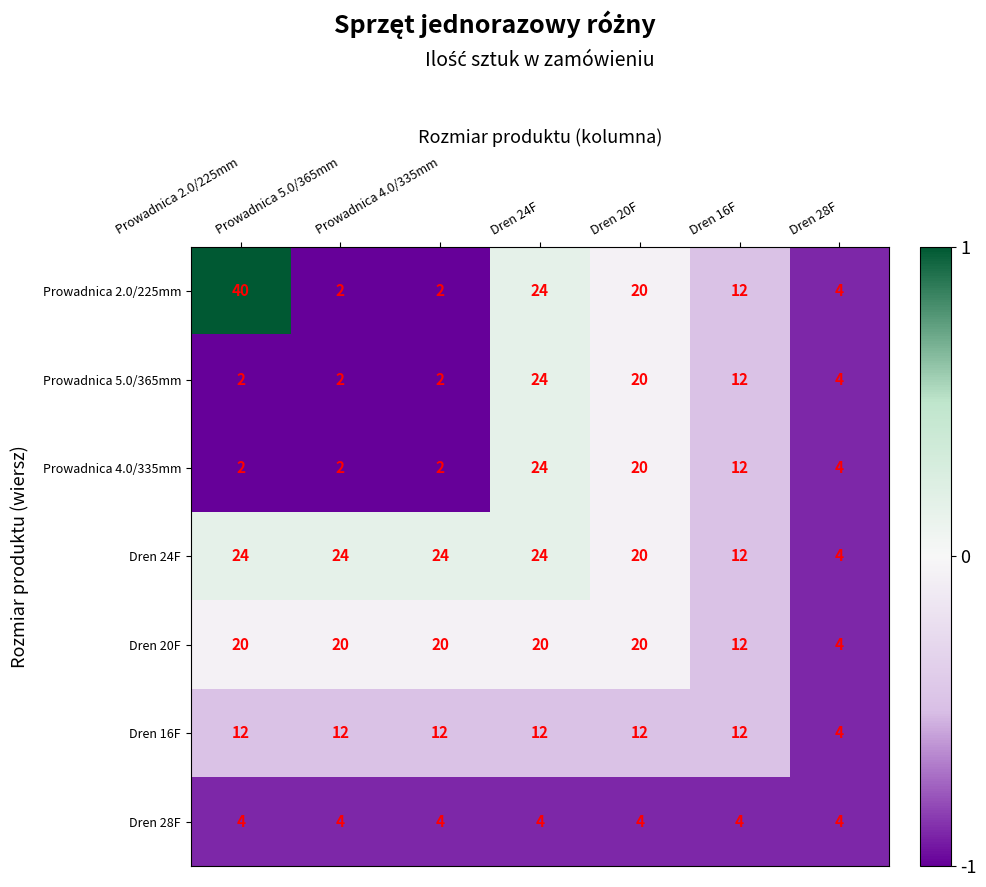

Is it true that Prowadnica 4.0/335mm equals 33 at Dren 20F?

False